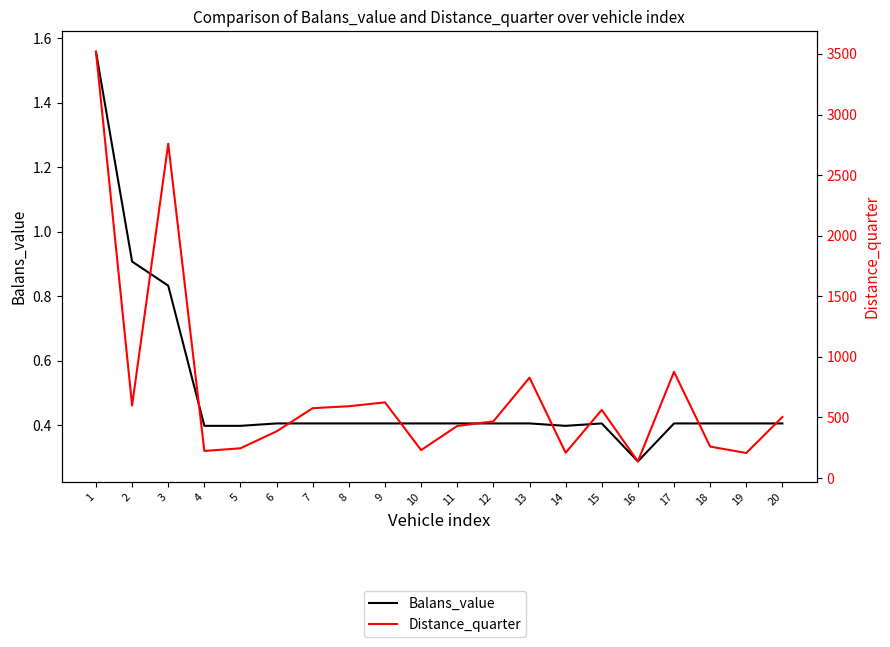

At which label does Balans_value reach its peak?

1